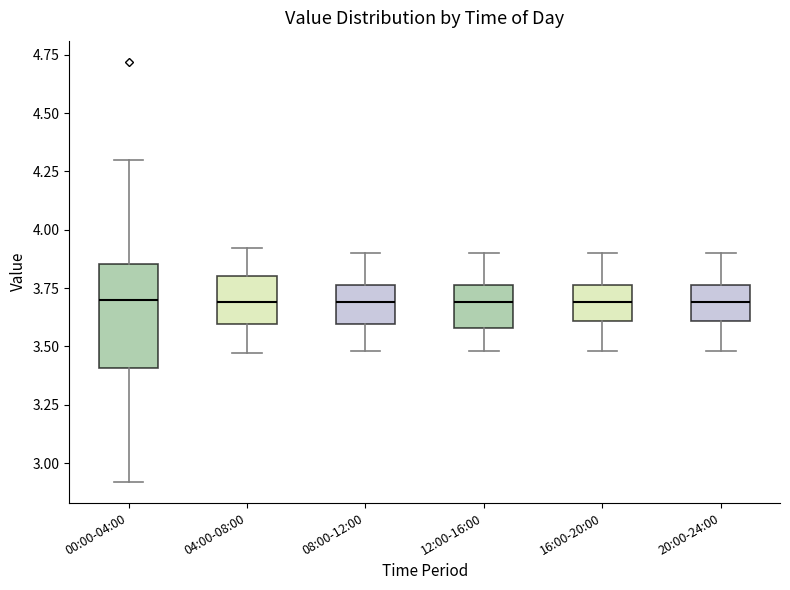

Which box is the tallest, from its lower edge to its upper edge?

00:00-04:00